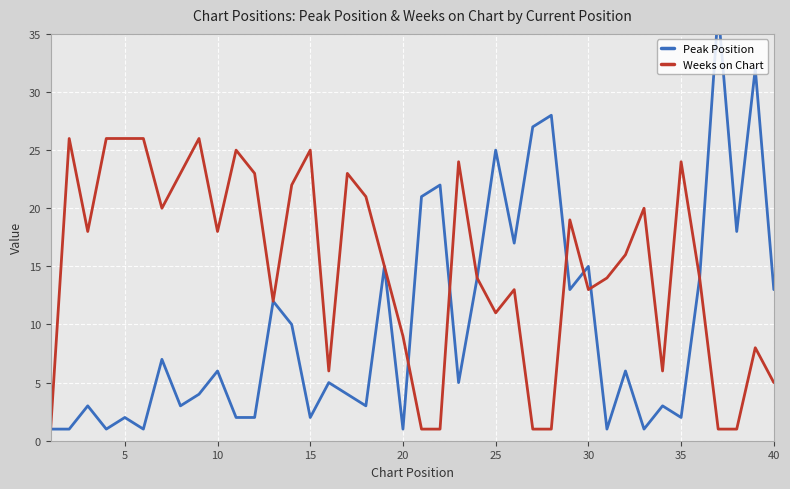

How many distinct data groups are displayed?

2